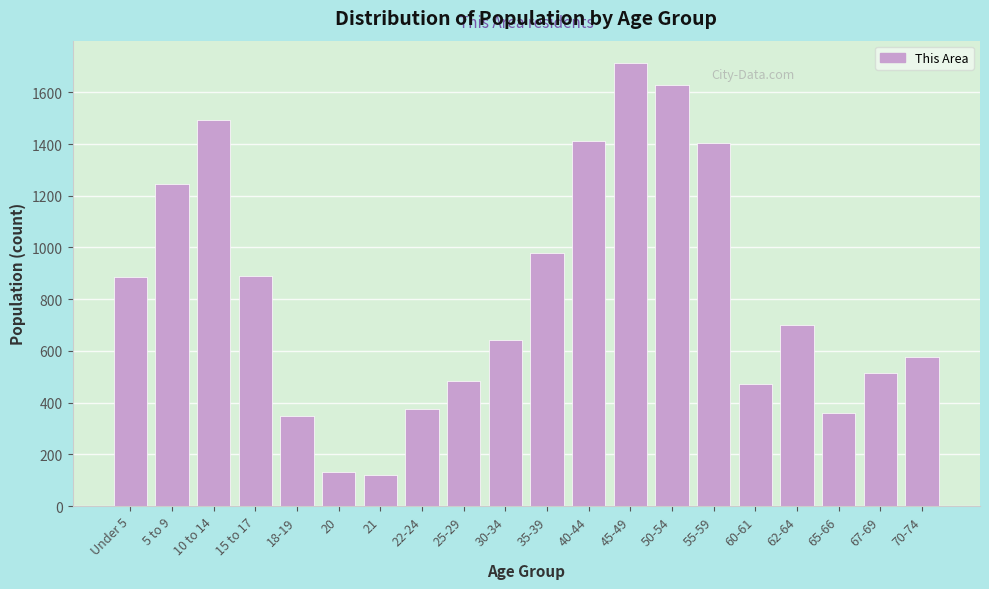

What is the sum of all values?

16369